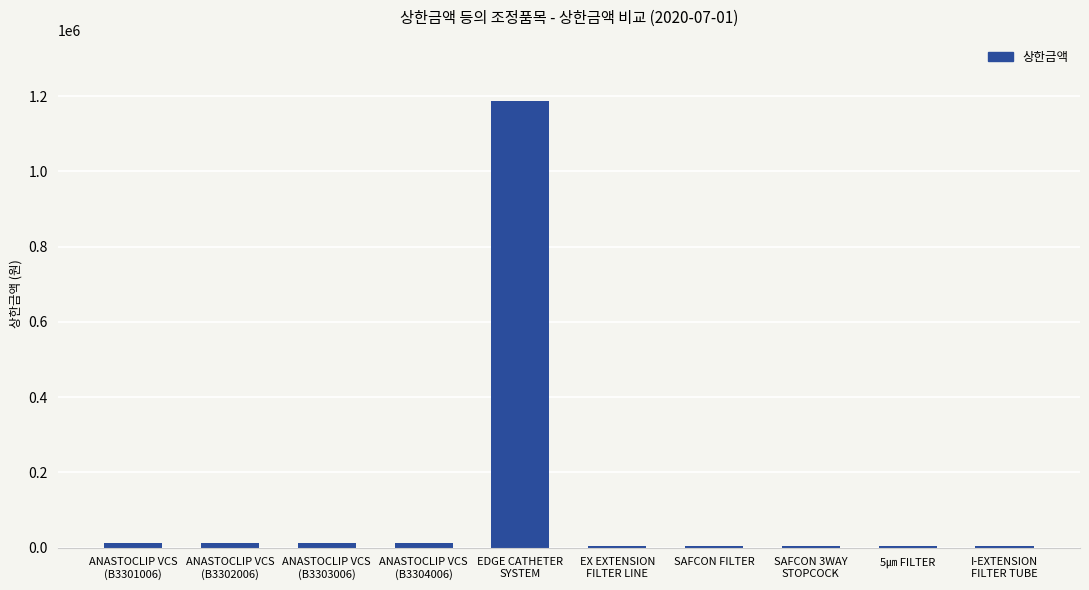

What is the maximum value shown in the chart?

1187950